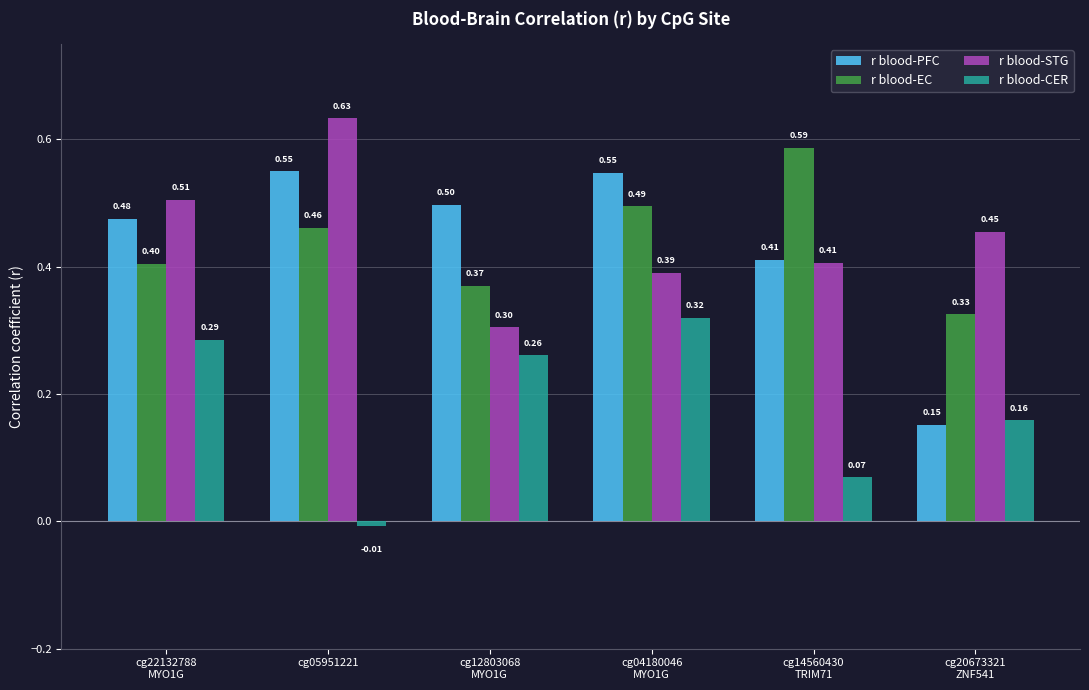

What is the sum of all r blood-EC values?

2.6